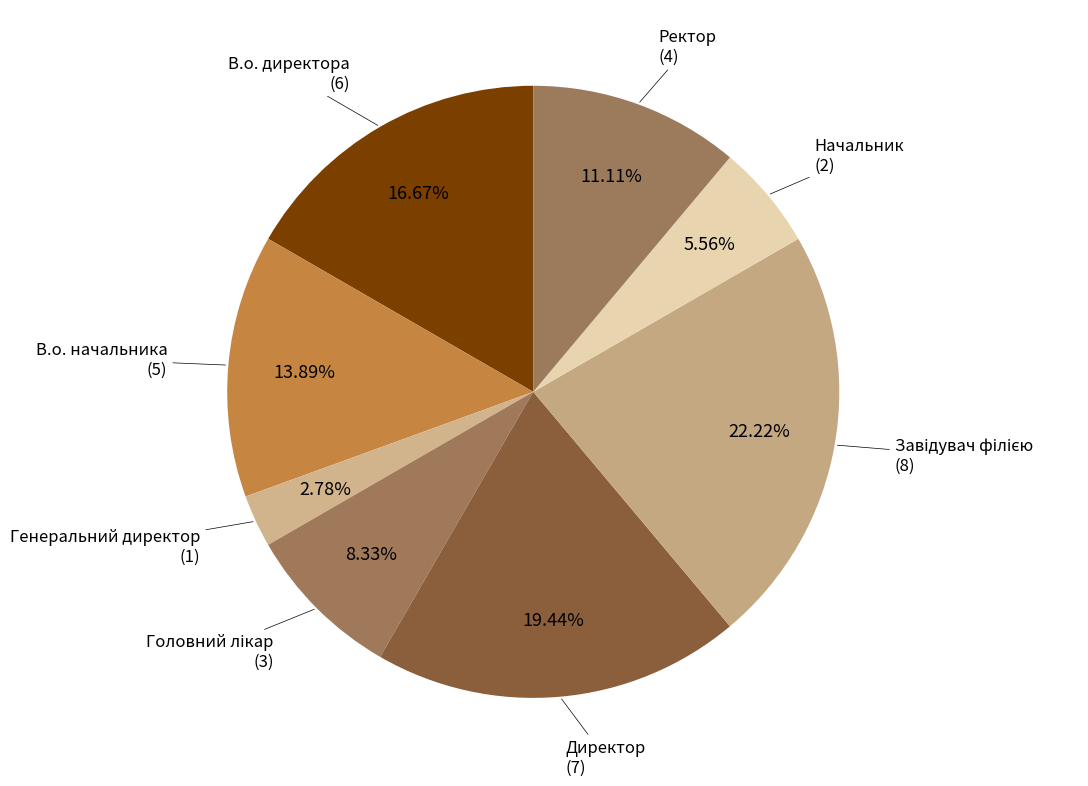

What is the largest slice in the pie chart?

Завідувач філією